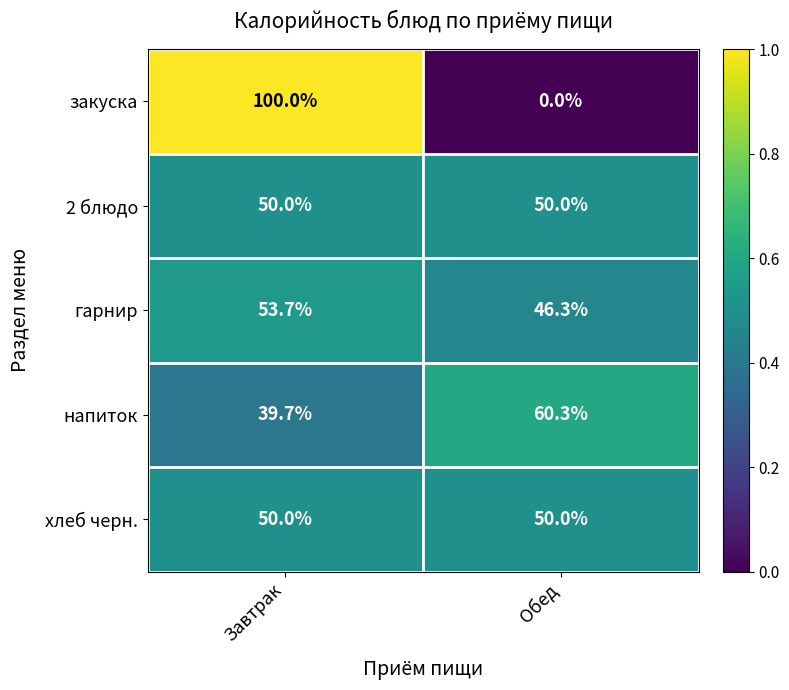

The value of гарнир at Обед is 20.8. True or false?

False